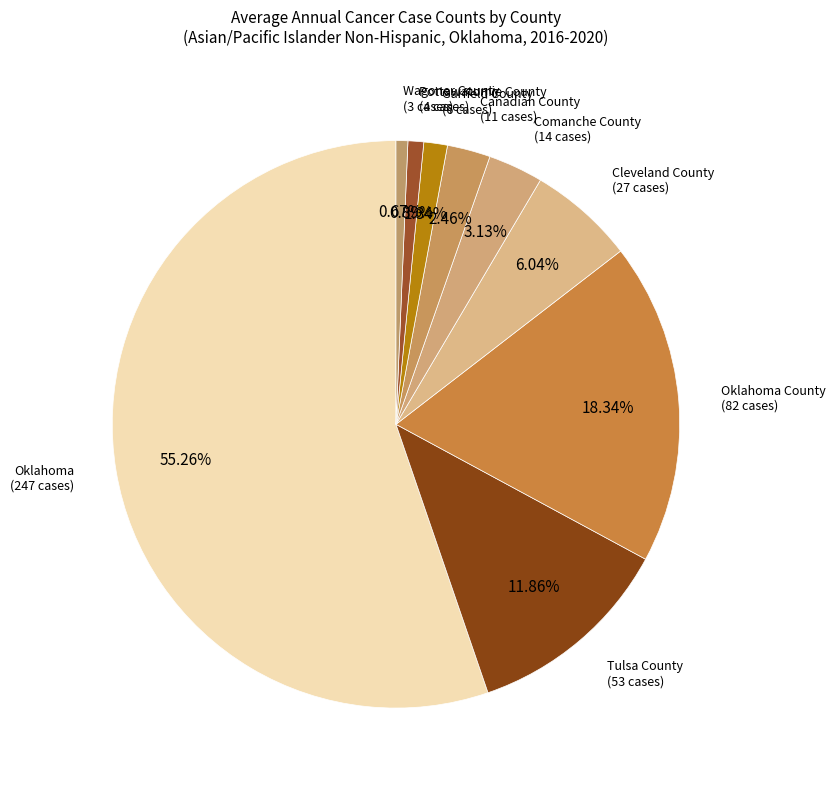

What is the largest slice in the pie chart?

Oklahoma